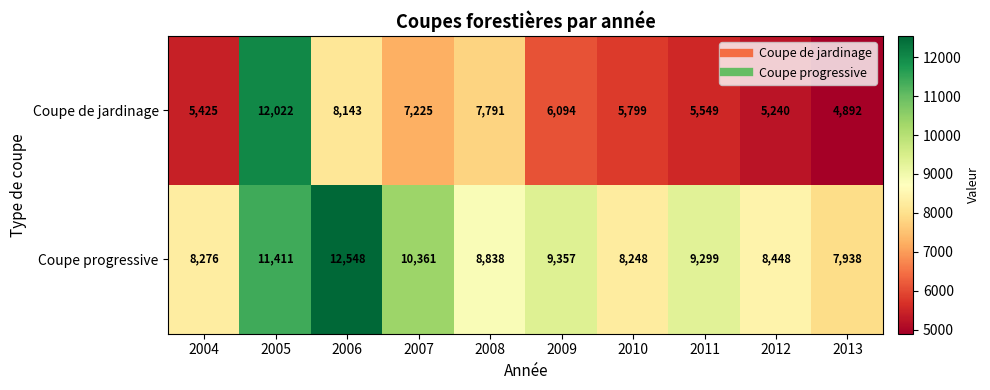

Is it true that Coupe progressive equals 13719 at 2009?

False